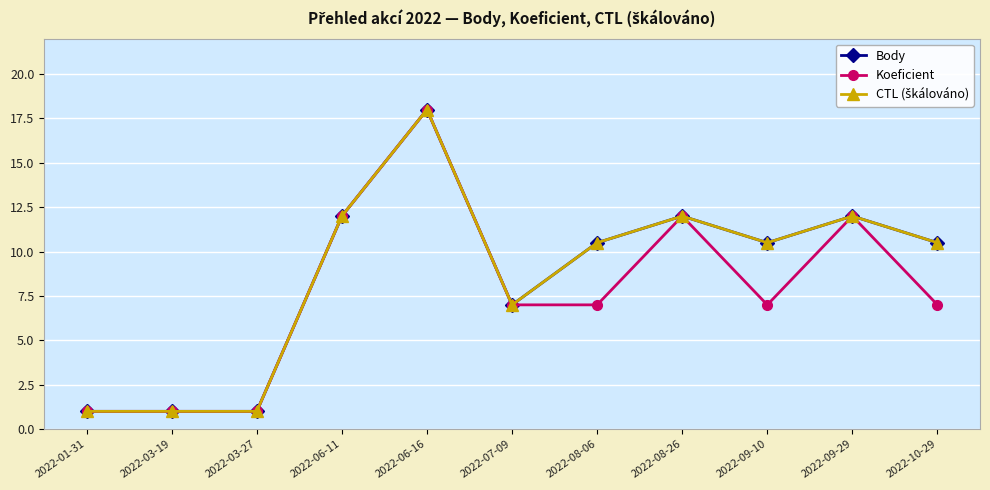

What is the difference between the CTL (škálováno) values at 2022-01-31 and 2022-06-16?

17.0